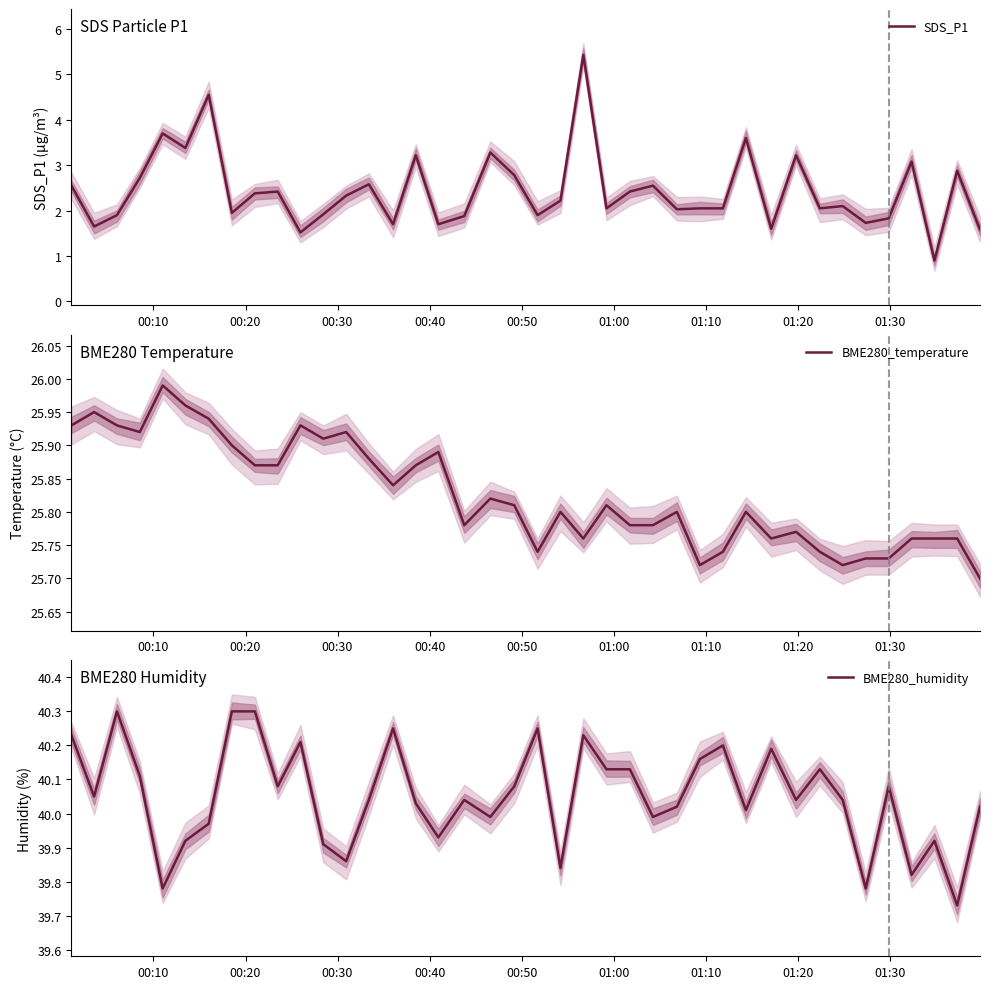

List the series in order of their peak value, lowest first.

SDS_P1, BME280_temperature, BME280_humidity